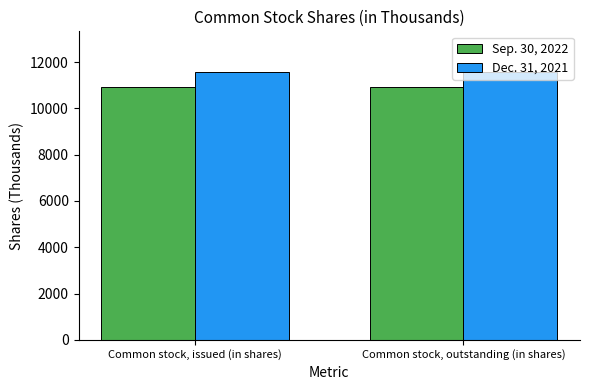

What is the minimum value for Dec. 31, 2021?

11593